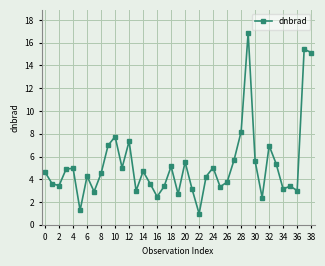

What is the difference between the maximum and minimum values?

15.9